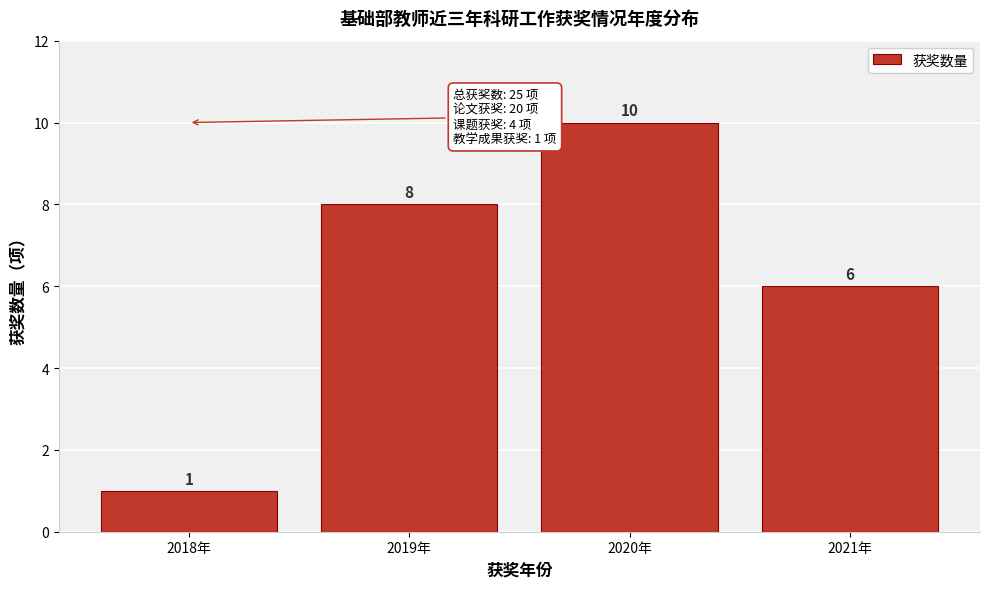

Reading right to left, extract all data points from this chart.

6	10	8	1